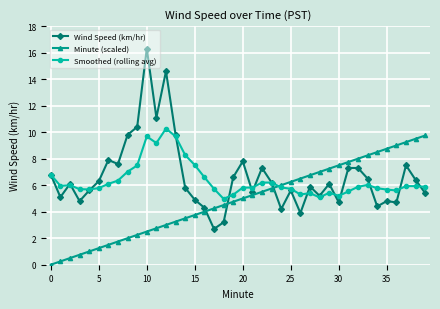

Which series has the widest spread of values?

Wind Speed (km/hr)